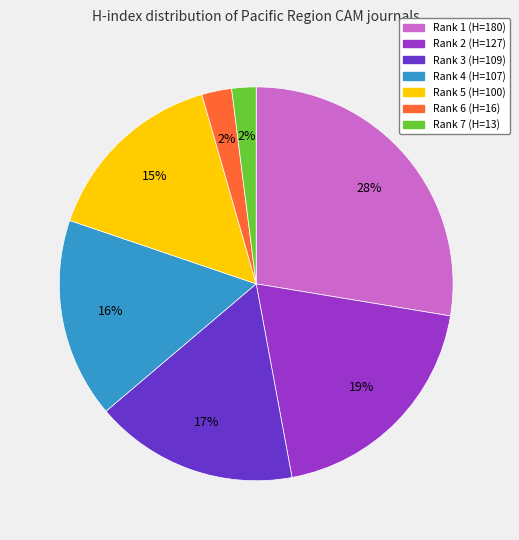

To the nearest percent, what is the average slice percentage?

14%